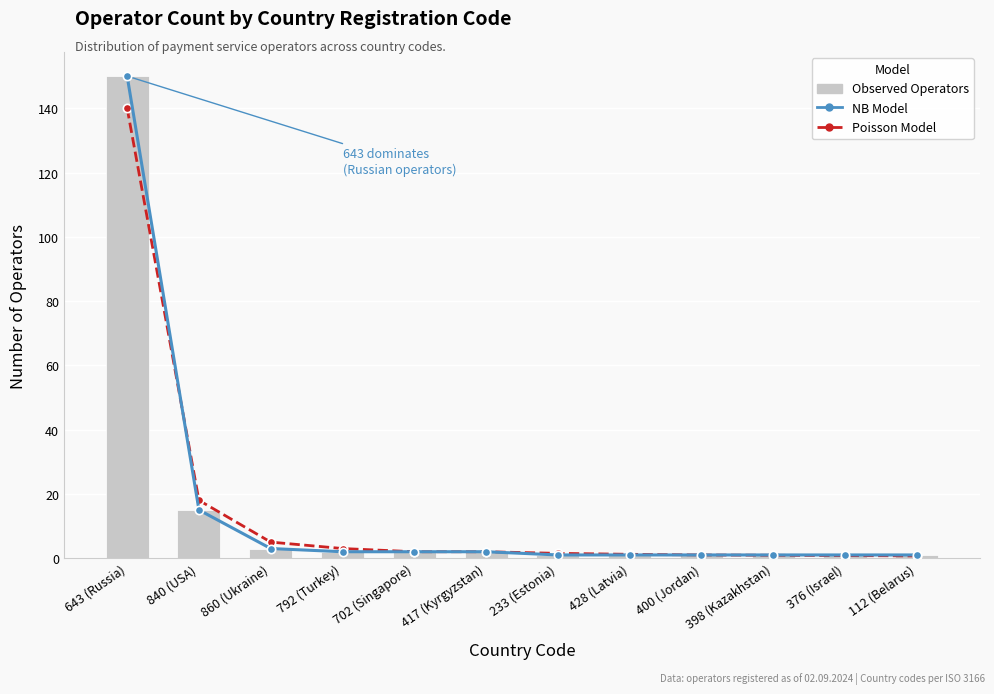

Which series has the largest range (max minus min)?

NB Model